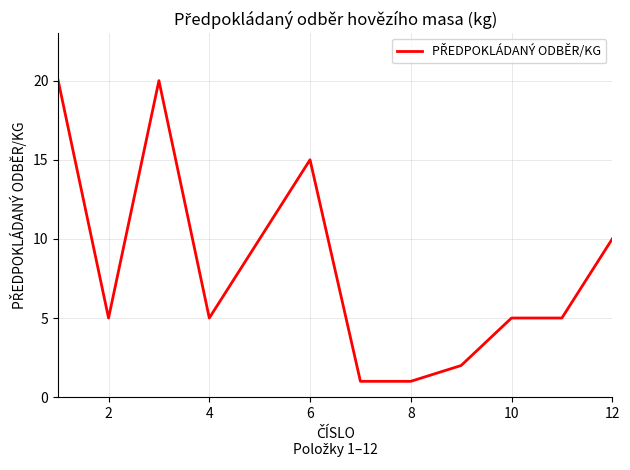

True or false: the data has more than 0 interior local peaks.

True